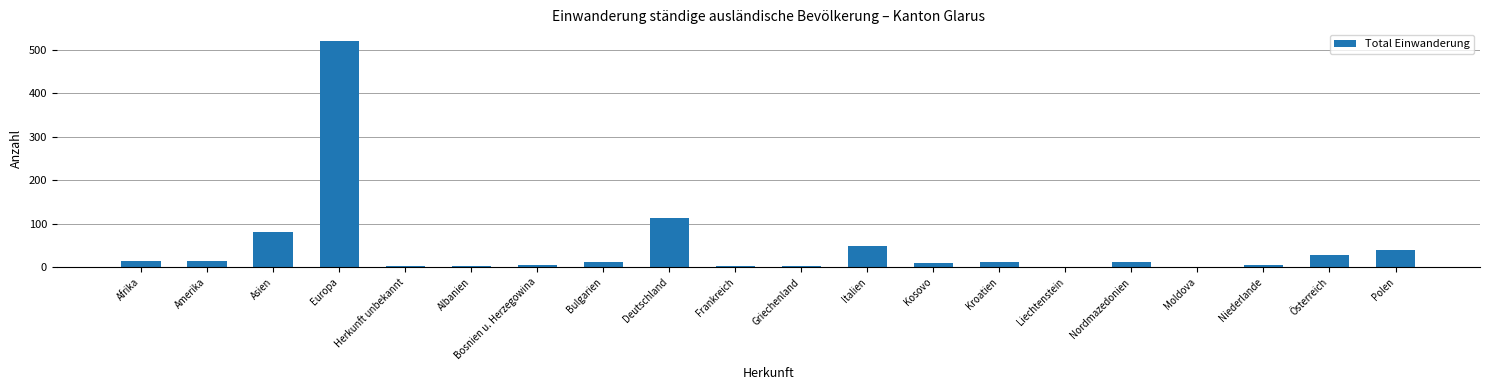

The value at Nordmazedonien is 13. True or false?

True